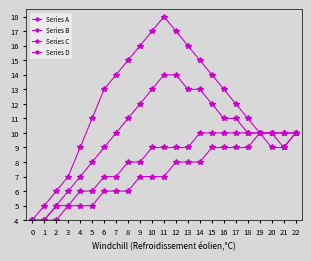

Where does the Series B series first go above 10?

8